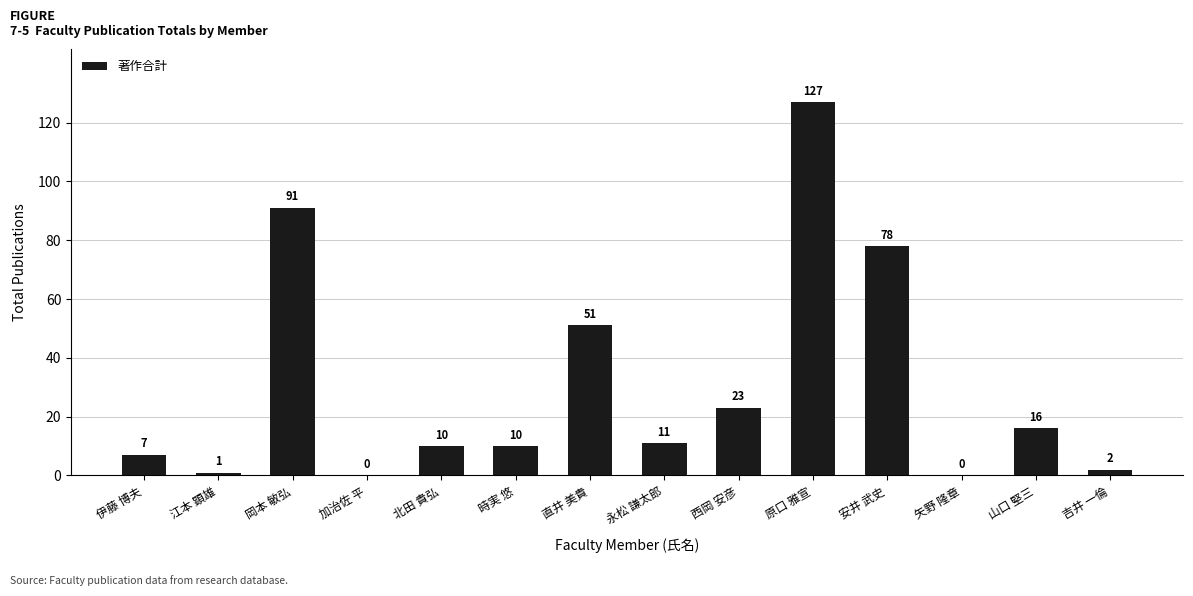

Which has a higher value, 山口 堅三 or 江本 顕雄?

山口 堅三